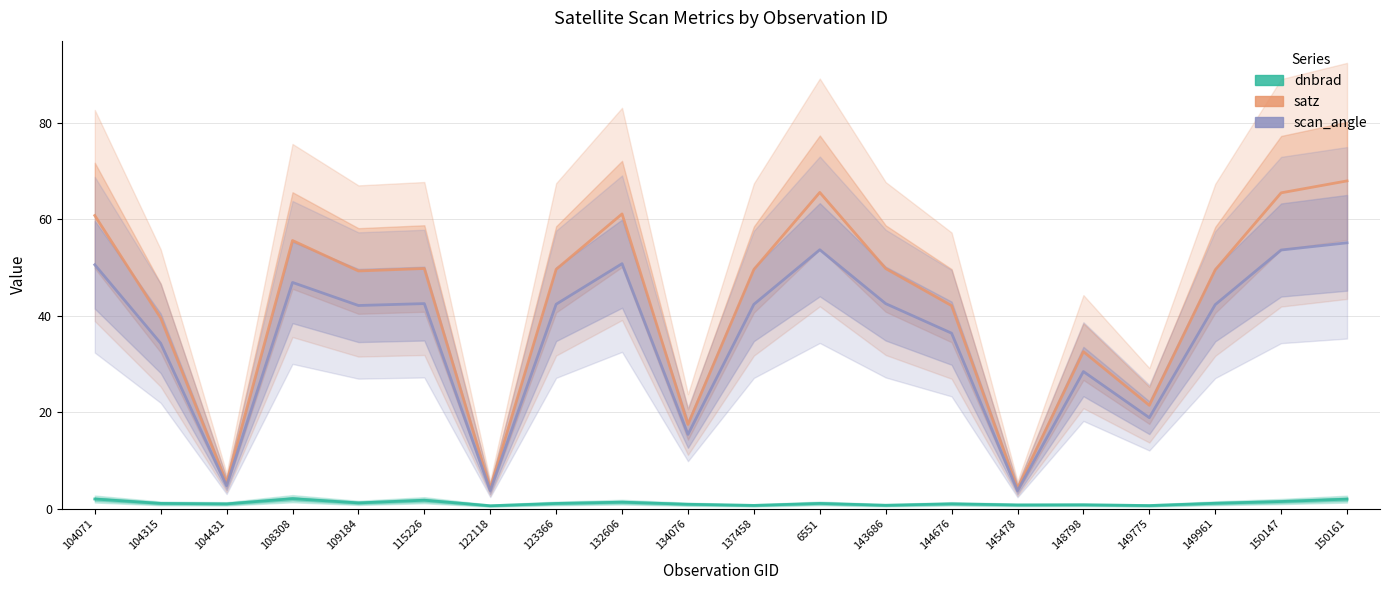

What position from the right is 109184?

16